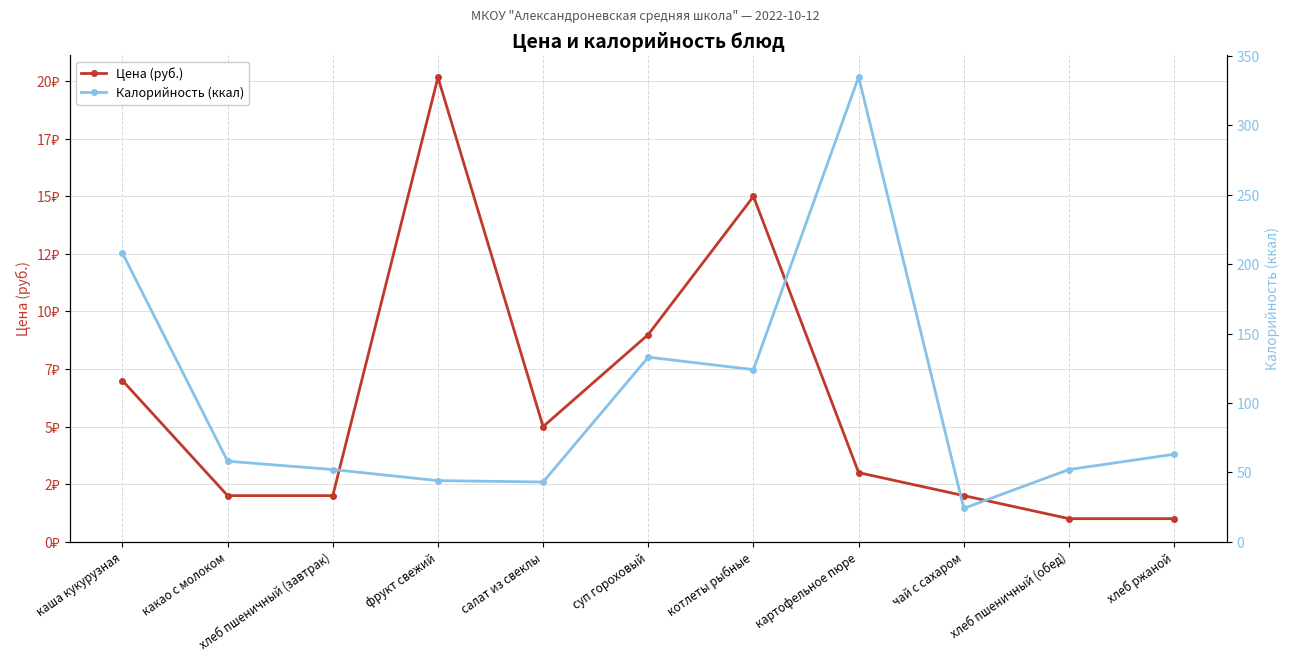

Is the value of Калорийность (ккал) at чай с сахаром greater than the value of Цена (руб.) at картофельное пюре?

Yes